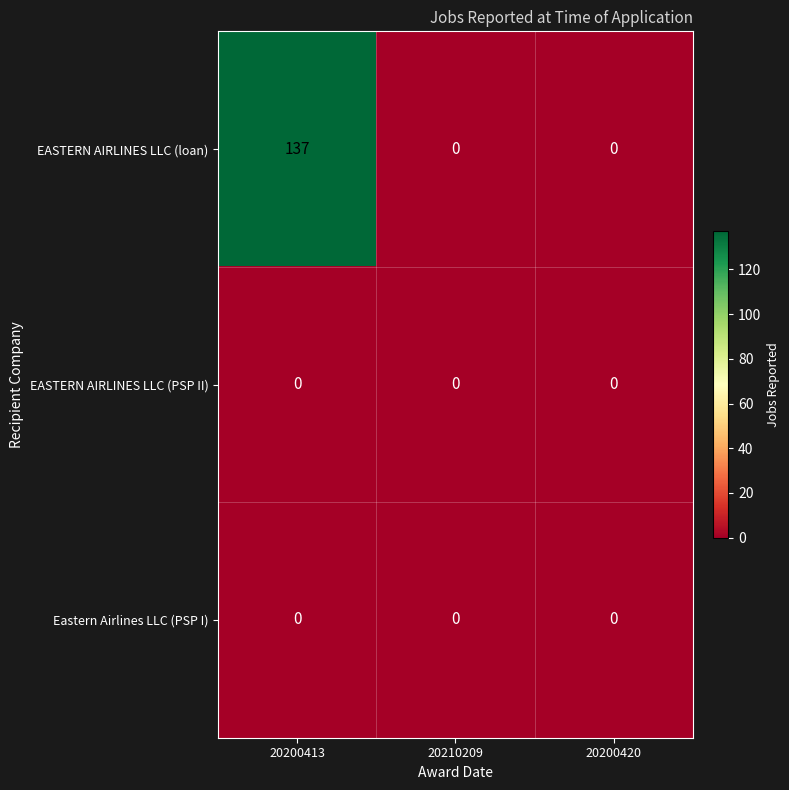

Count the EASTERN AIRLINES LLC (loan) values in the range 0 to 137.

3